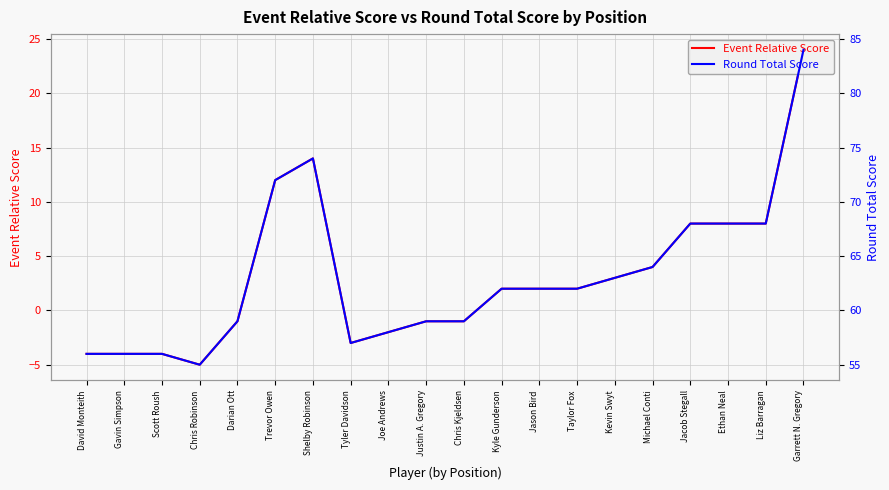

True or false: Event Relative Score has more than 1 points higher than both neighbors.

False